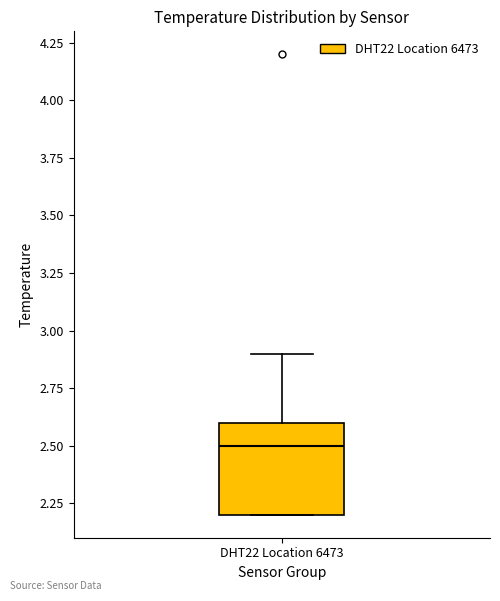

Transcribe this box plot: give where the median line is, the range the box spans, and where the two whiskers end, as read against the y-axis. The values are not printed on the chart, so give them approximately, as read against the axis.

median 2.5, box 2.2 to 2.6, whiskers 2.2 to 2.9